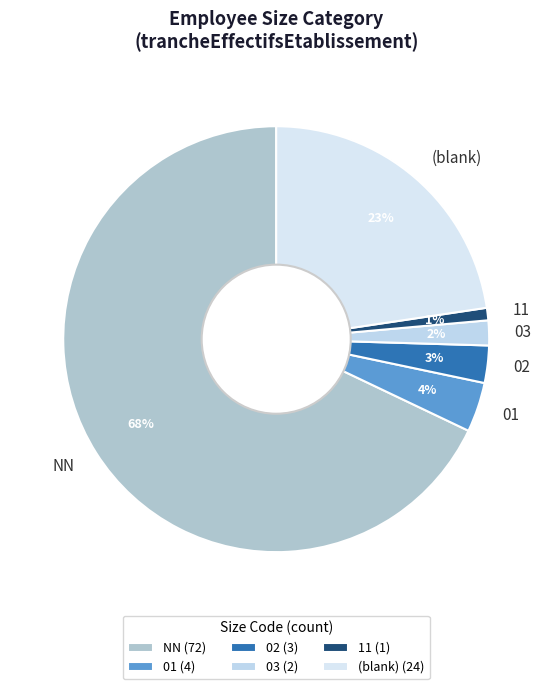

Is there a majority slice in this chart?

Yes